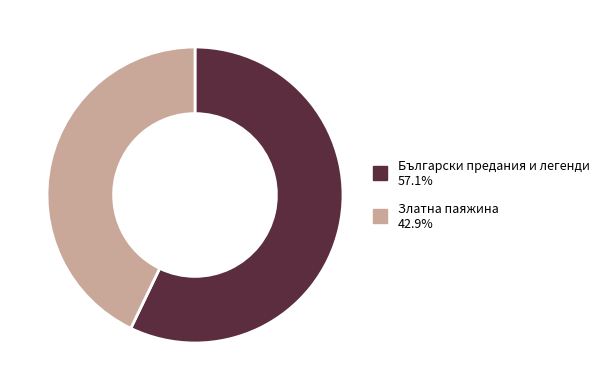

What is the ratio of the value at Български предания и легенди to the value at Златна паяжина?

1.3